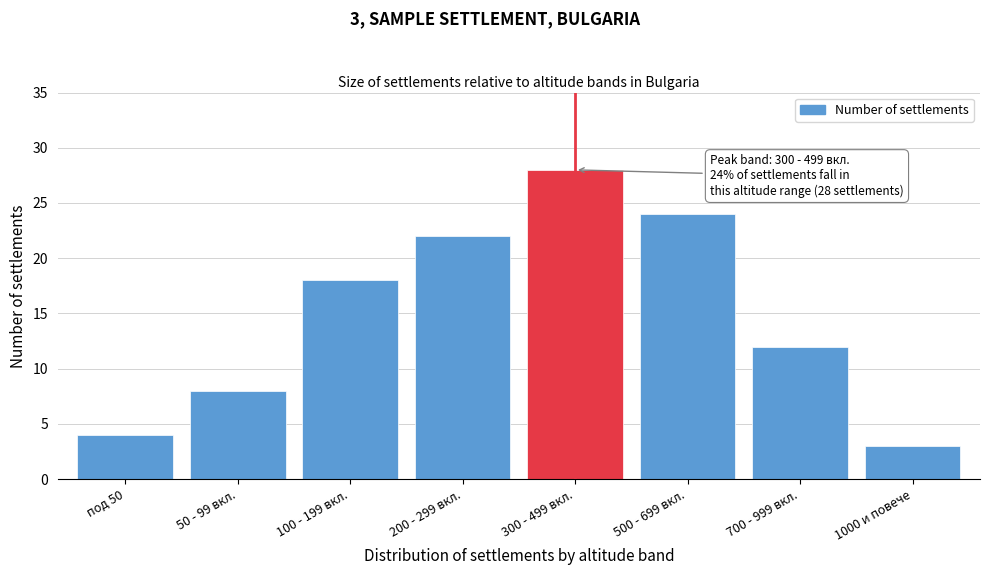

Reading left to right, transcribe all the data shown in this chart.

4	8	18	22	28	24	12	3